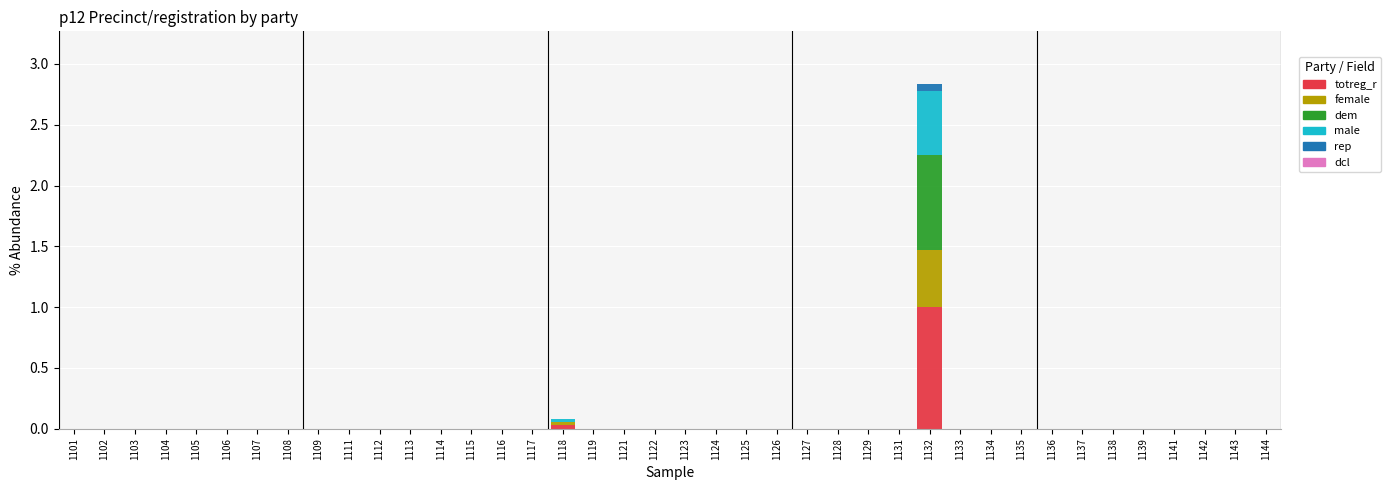

At which label does totreg_r reach its peak?

1132